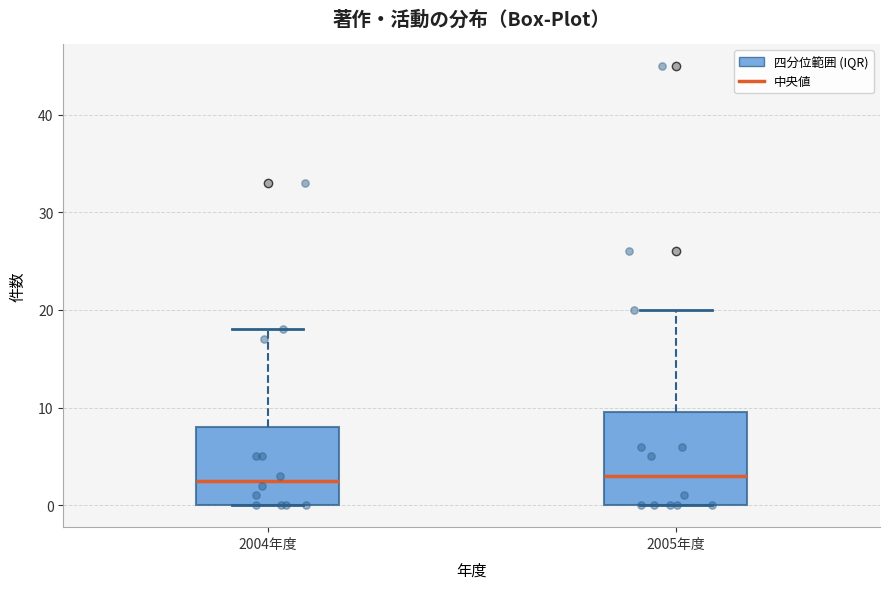

Where is the lower edge of the box for 2004年度 on the y-axis? The values are not printed on the chart, so give them approximately, as read against the axis.

0